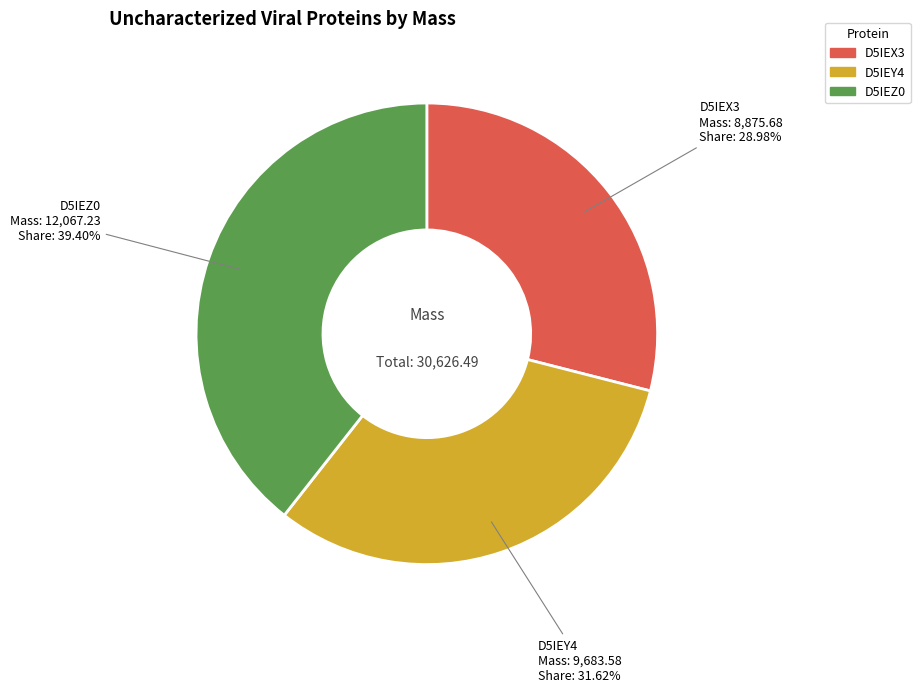

What is the largest slice in the pie chart?

D5IEZ0